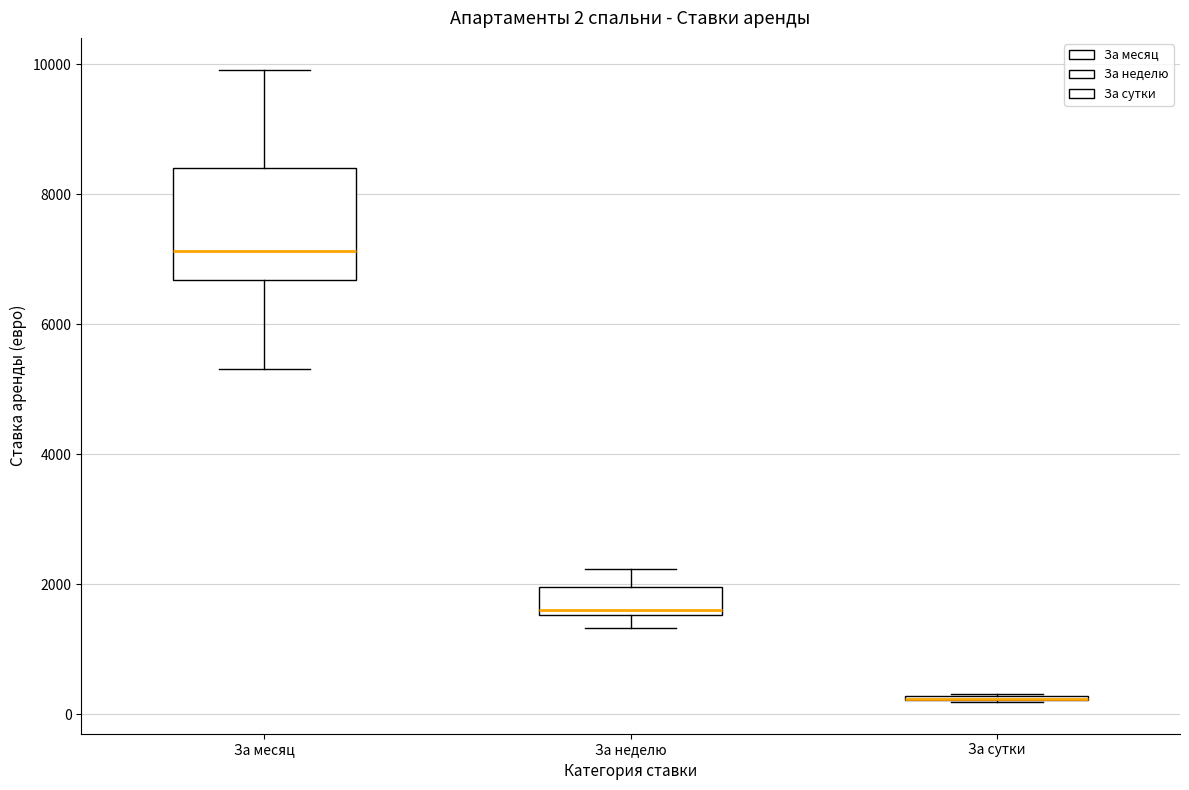

Comparing the boxes themselves (not the whiskers), which one is the tallest?

За месяц